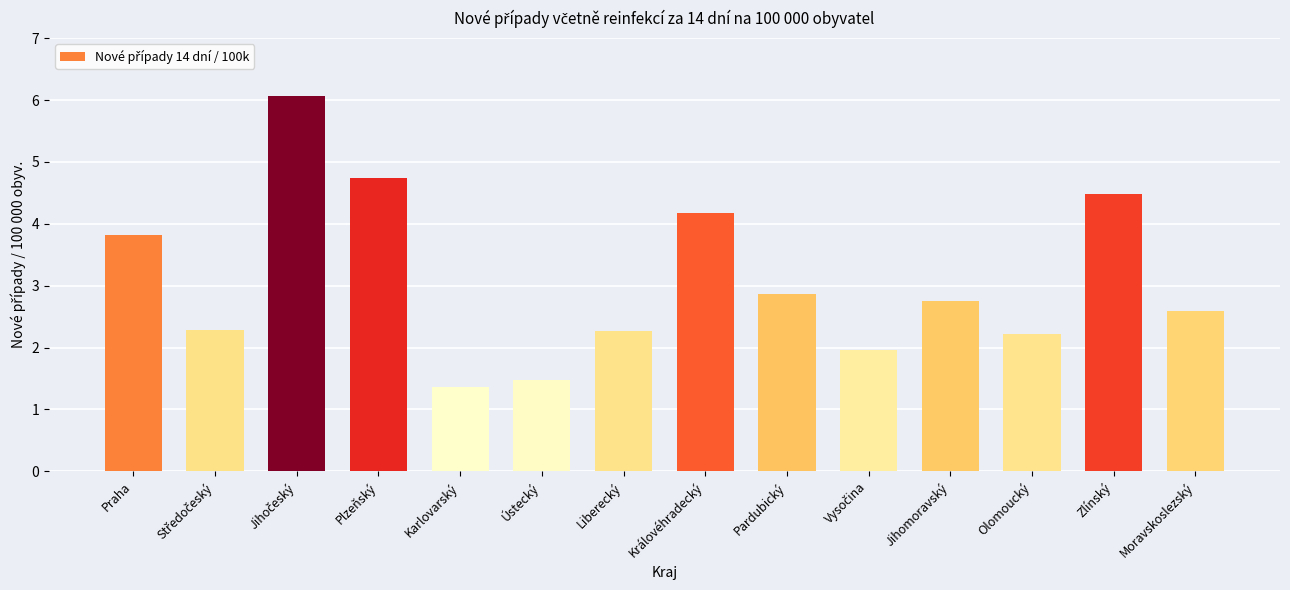

What is the value of the 12th bar from the left?

2.2